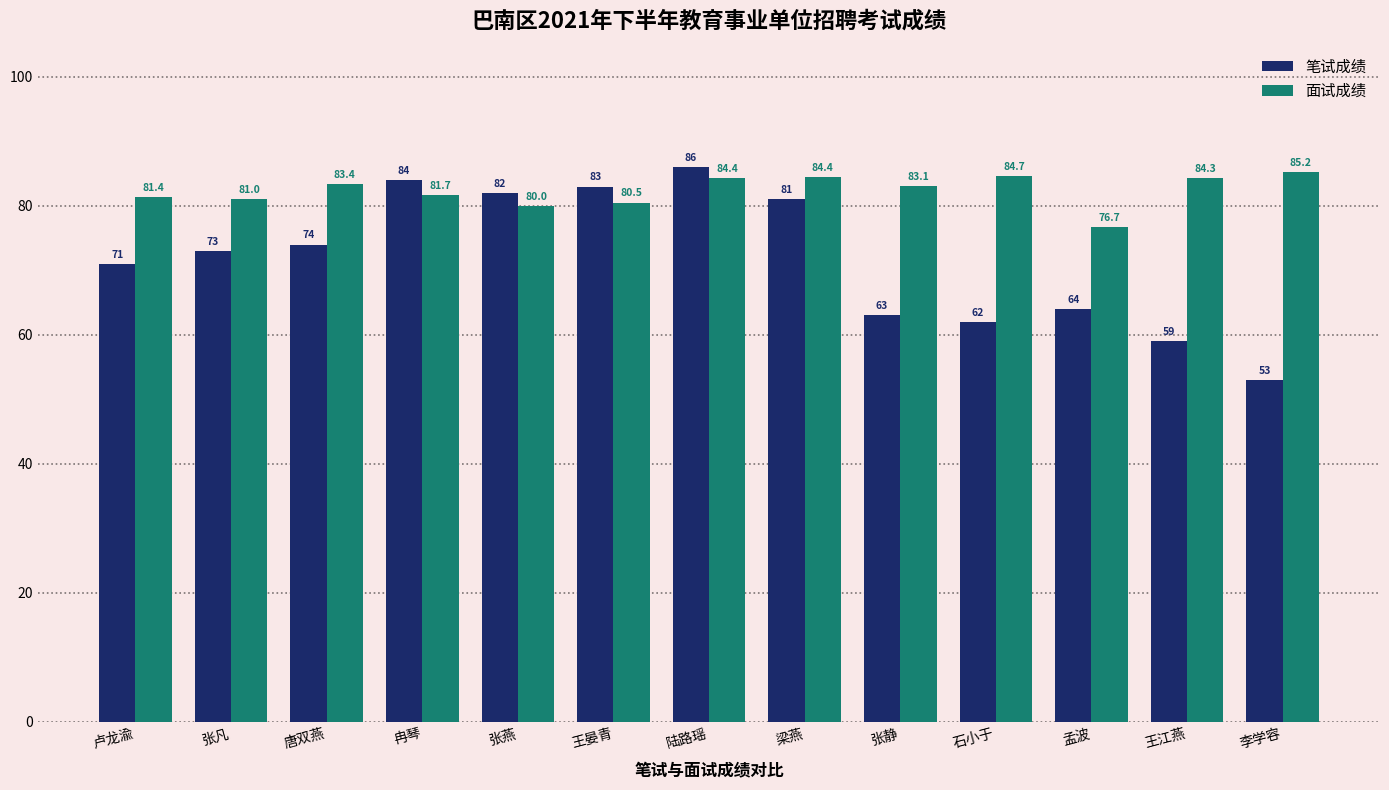

Rank the series by their average value, from lowest to highest.

笔试成绩, 面试成绩